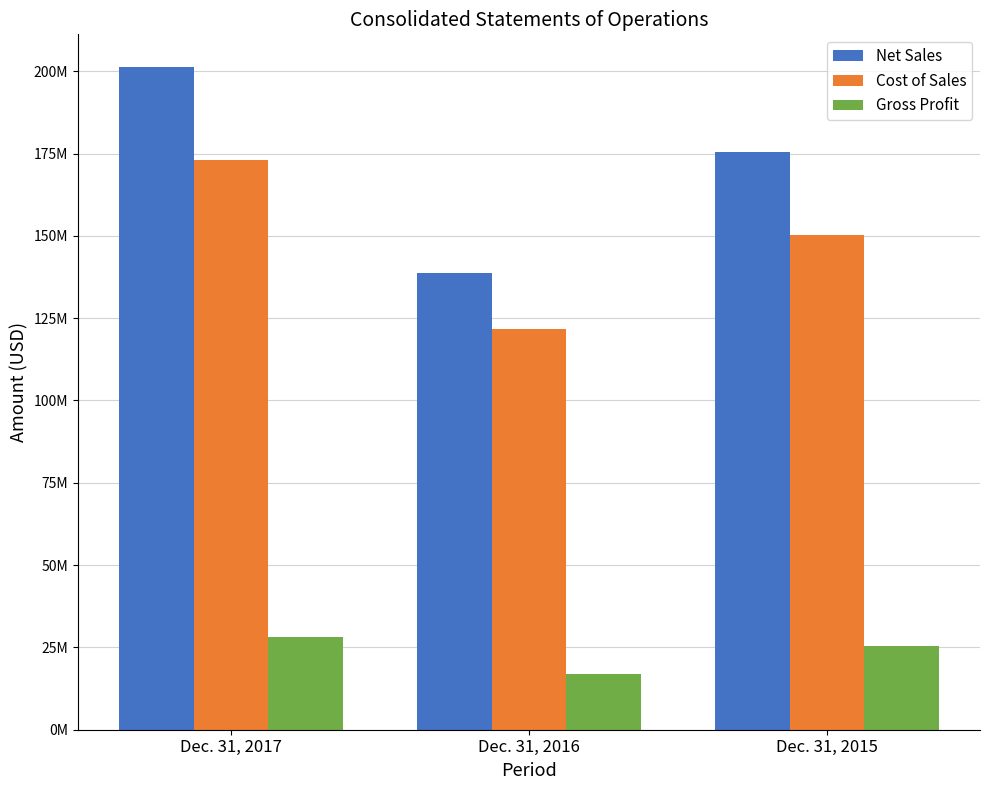

What is the value of the Cost of Sales bar at the 3rd from the left?

150141663